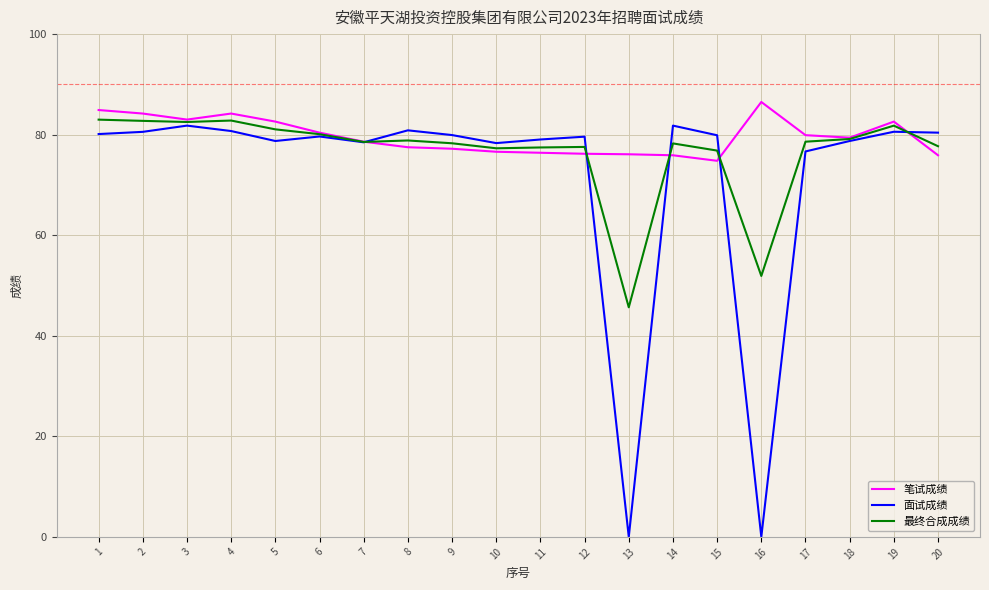

What is the average value of the 面试成绩 series?

71.8